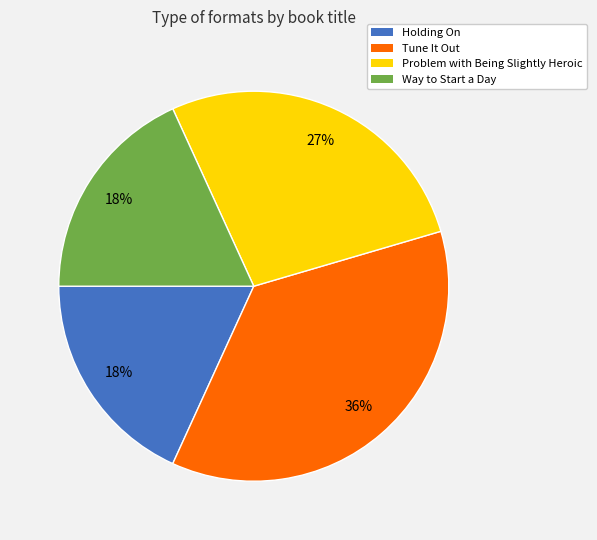

What is the ratio of the value at Way to Start a Day to the value at Holding On?

1.0